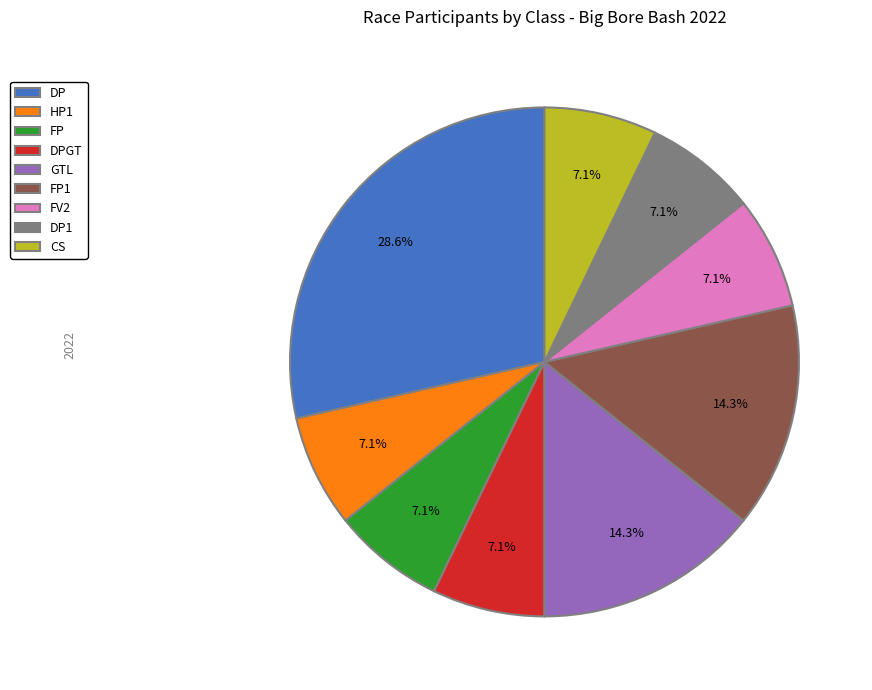

What is the largest slice in the pie chart?

DP